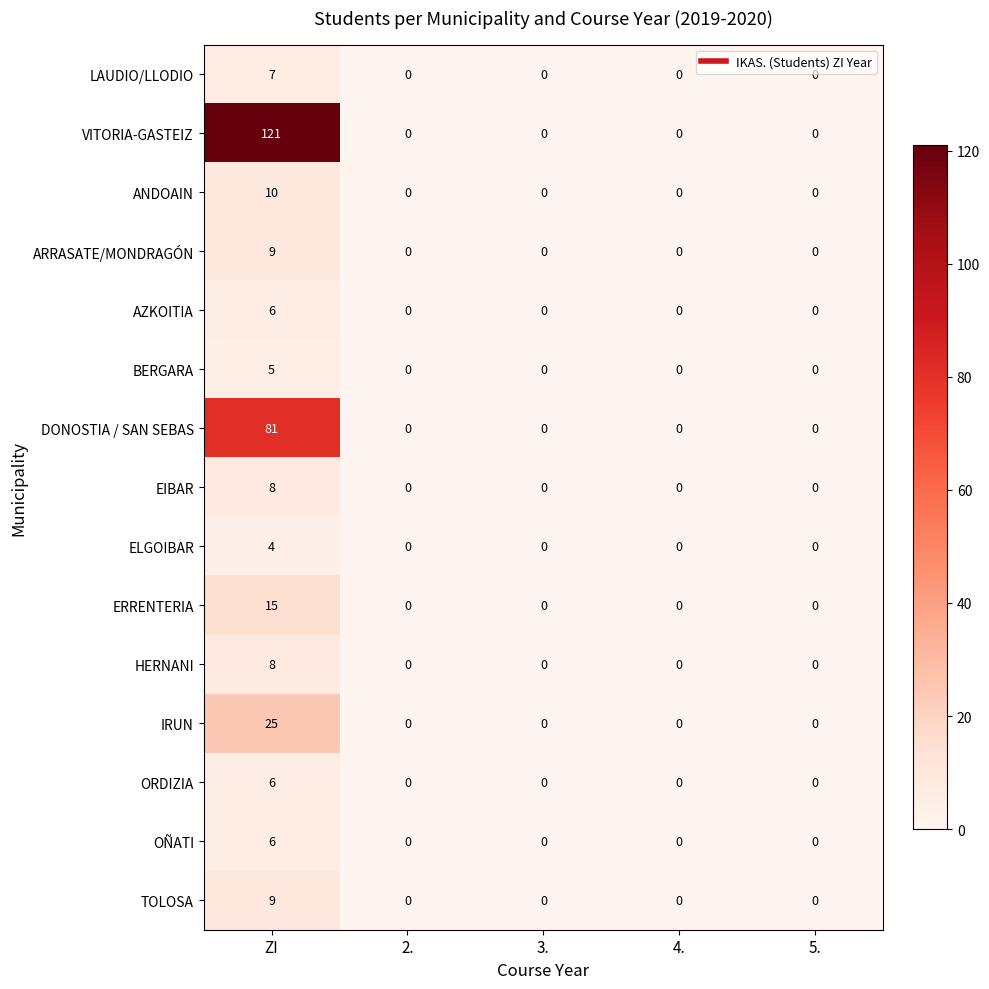

Which label corresponds to the largest value in the chart?

ZI